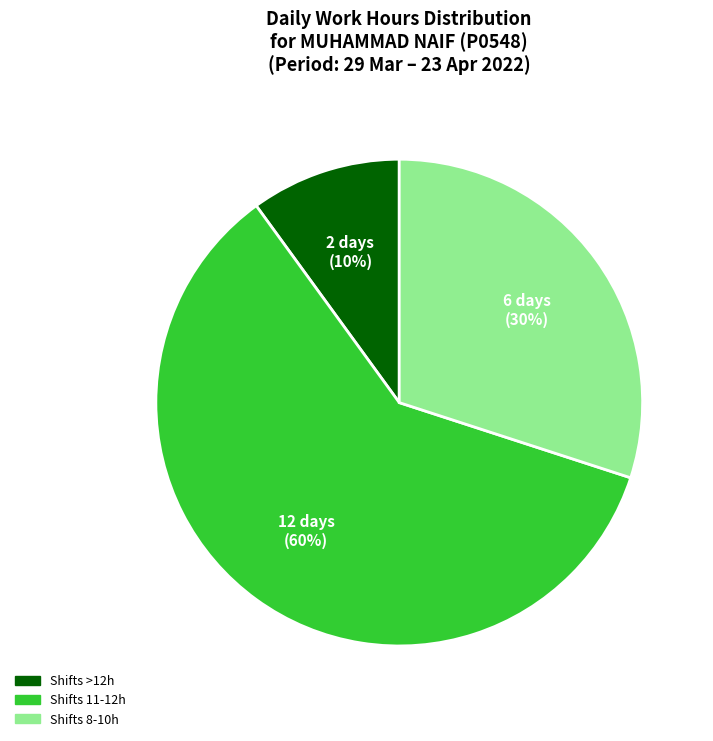

Between Shifts 8-10h and Shifts >12h, which is larger?

Shifts 8-10h